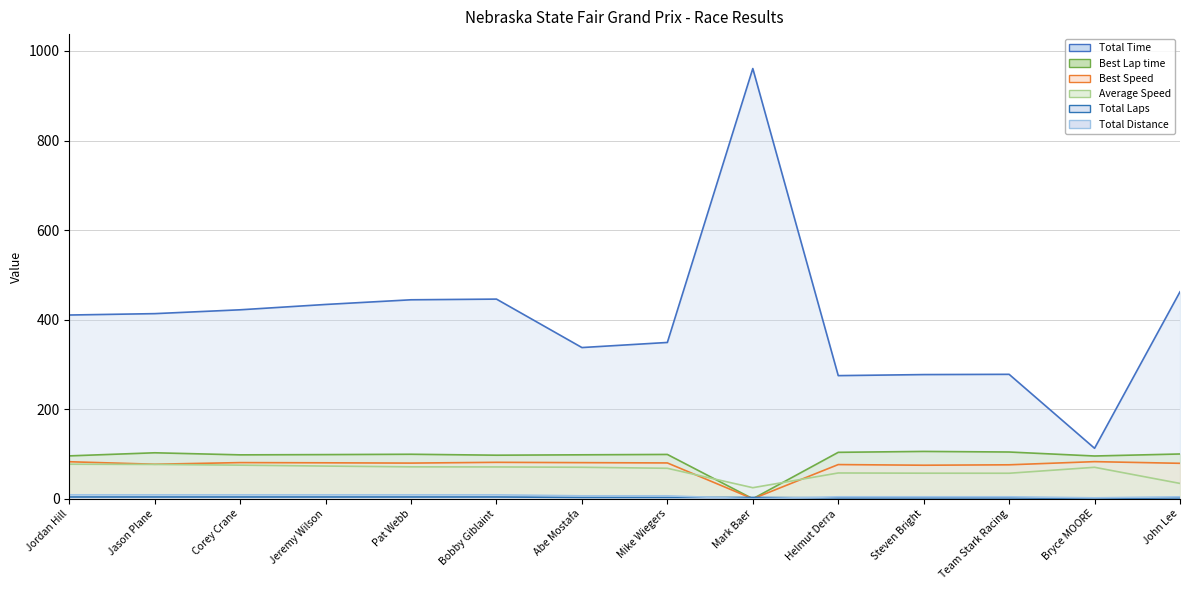

True or false: Best Lap time has more than 1 points higher than both neighbors.

True